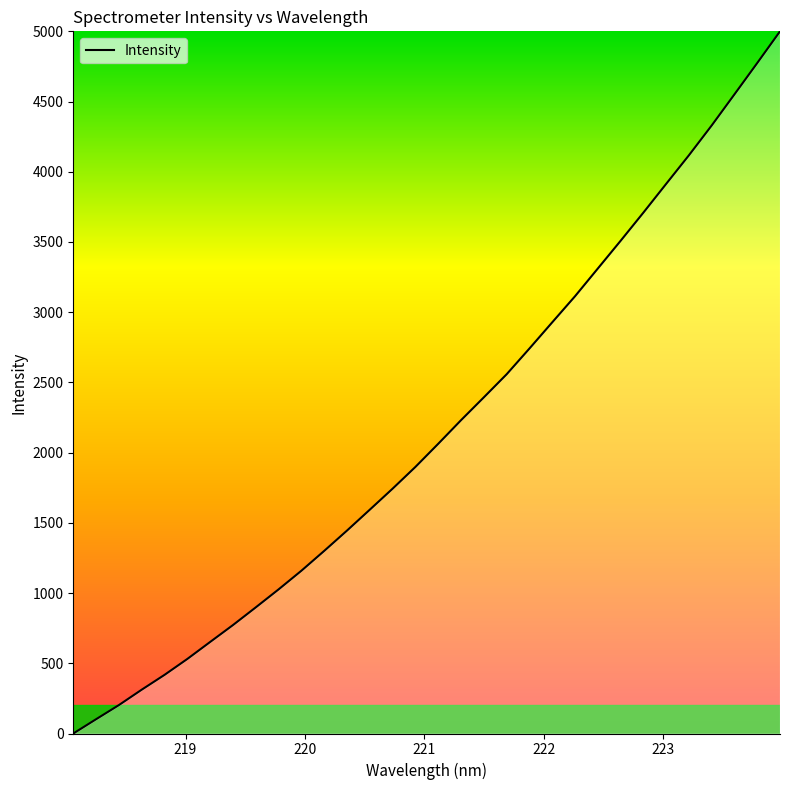

What is the difference between the maximum and minimum values?

5000.0